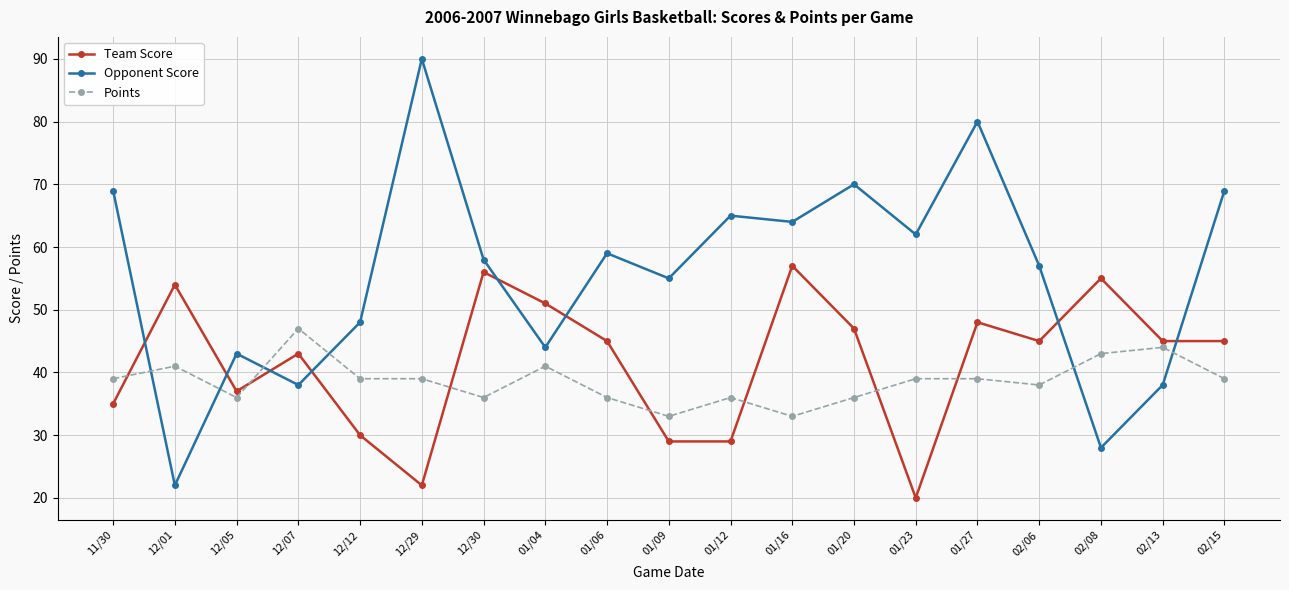

What is the minimum value shown in the chart?

20